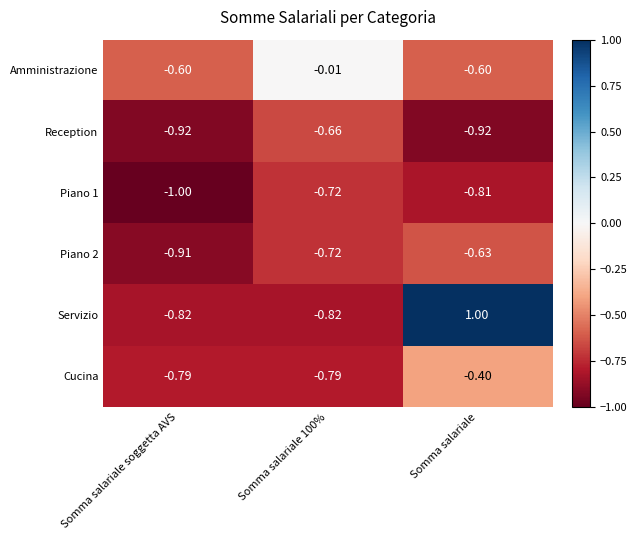

Which category has the highest value in the Servizio series?

Somma salariale